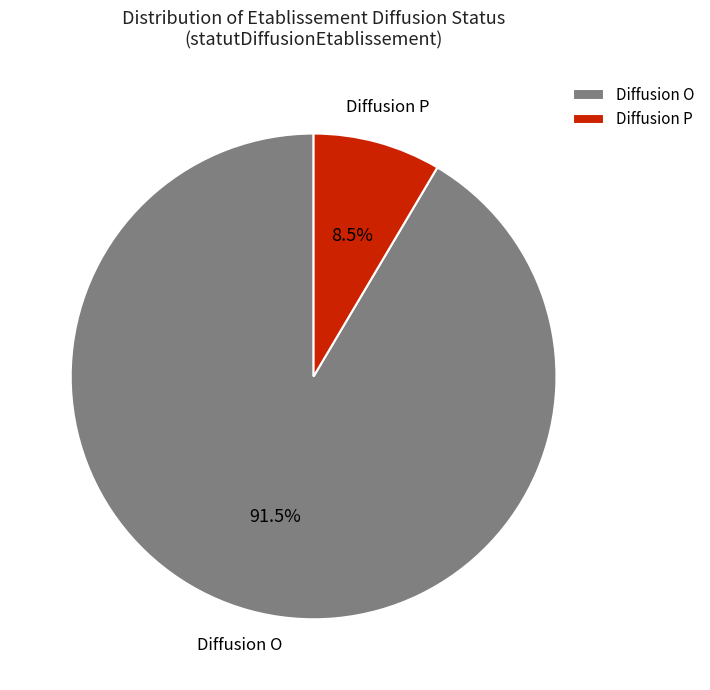

What is the majority slice?

Diffusion O